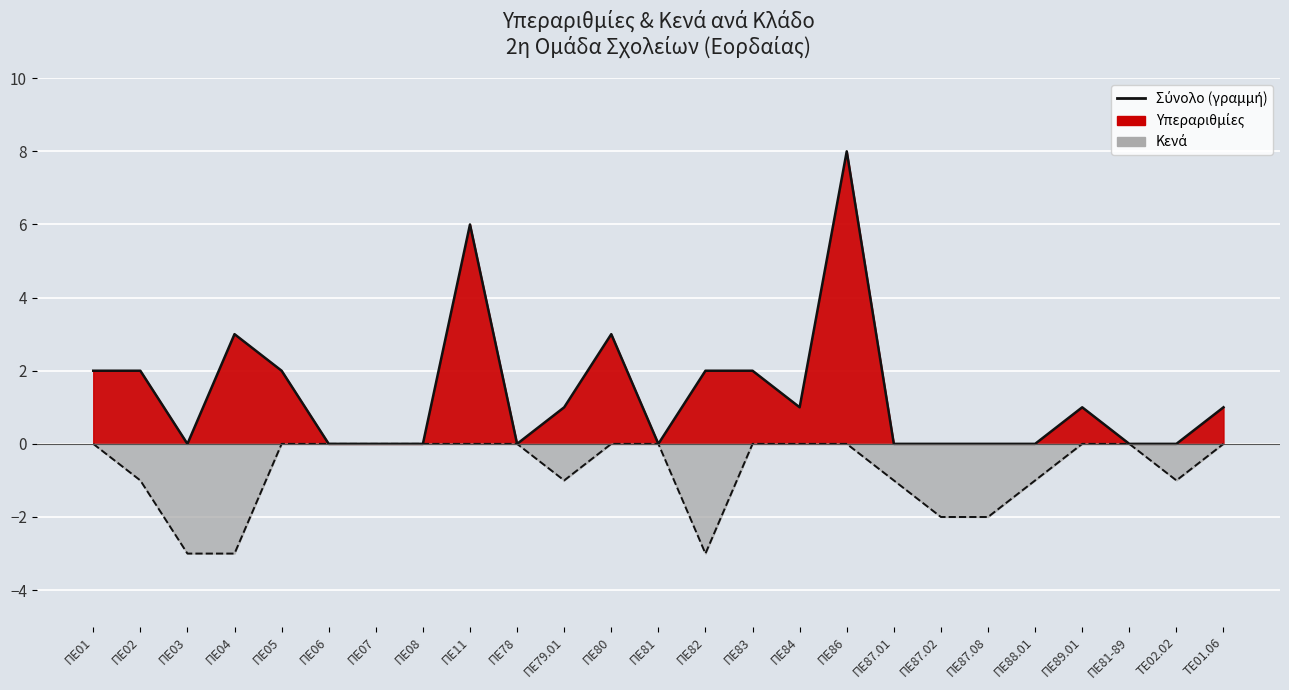

What is the difference between the Υπεραριθμίες values at ΠΕ78 and ΠΕ80?

3